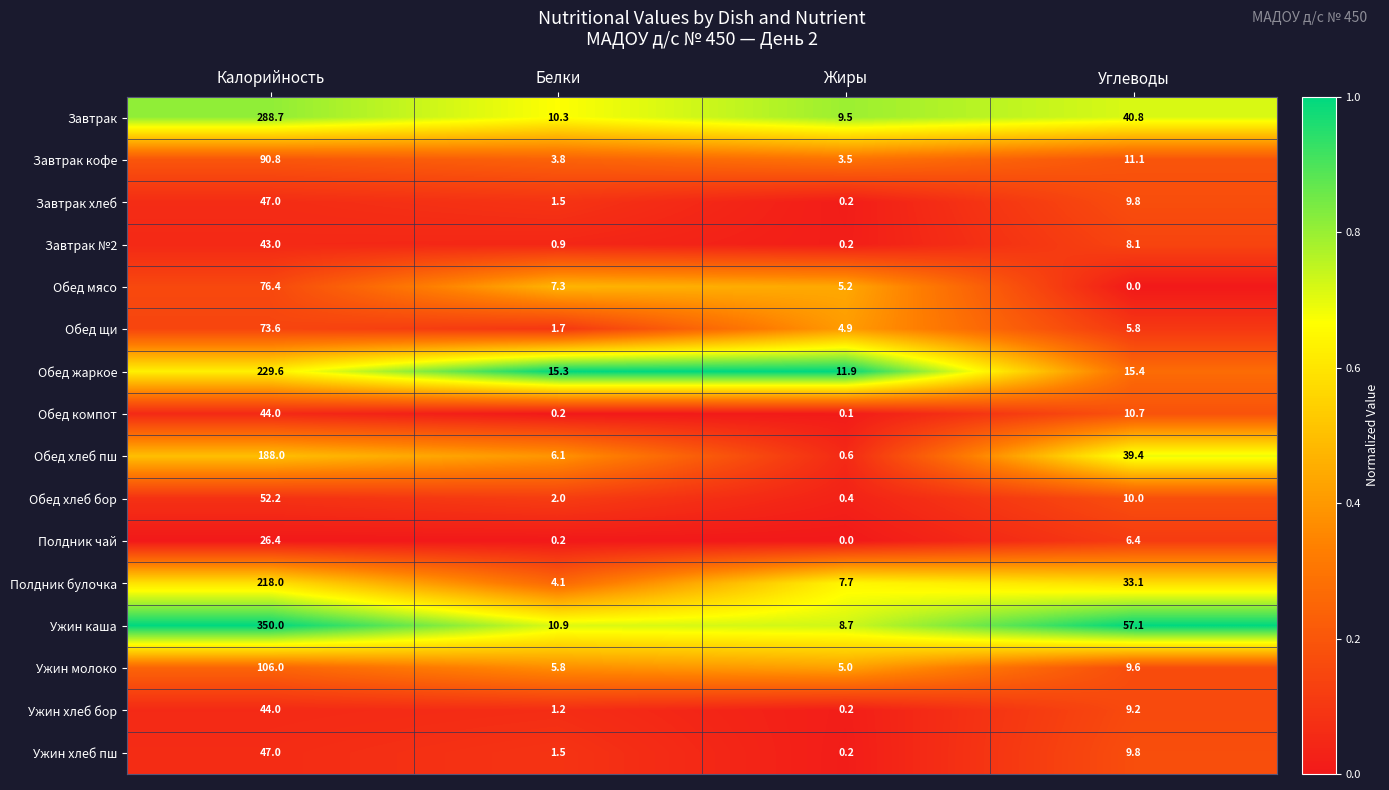

List the labels in order of Полдник булочка value, smallest first.

Белки, Жиры, Углеводы, Калорийность